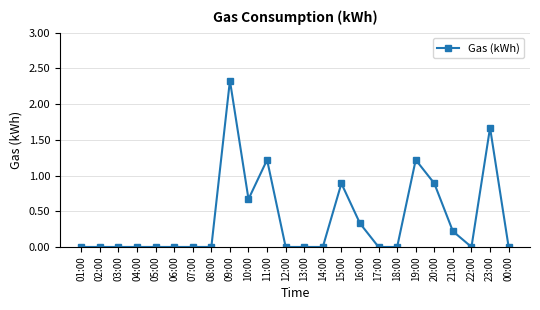

What is the label of the 17th point from the left?

17:00